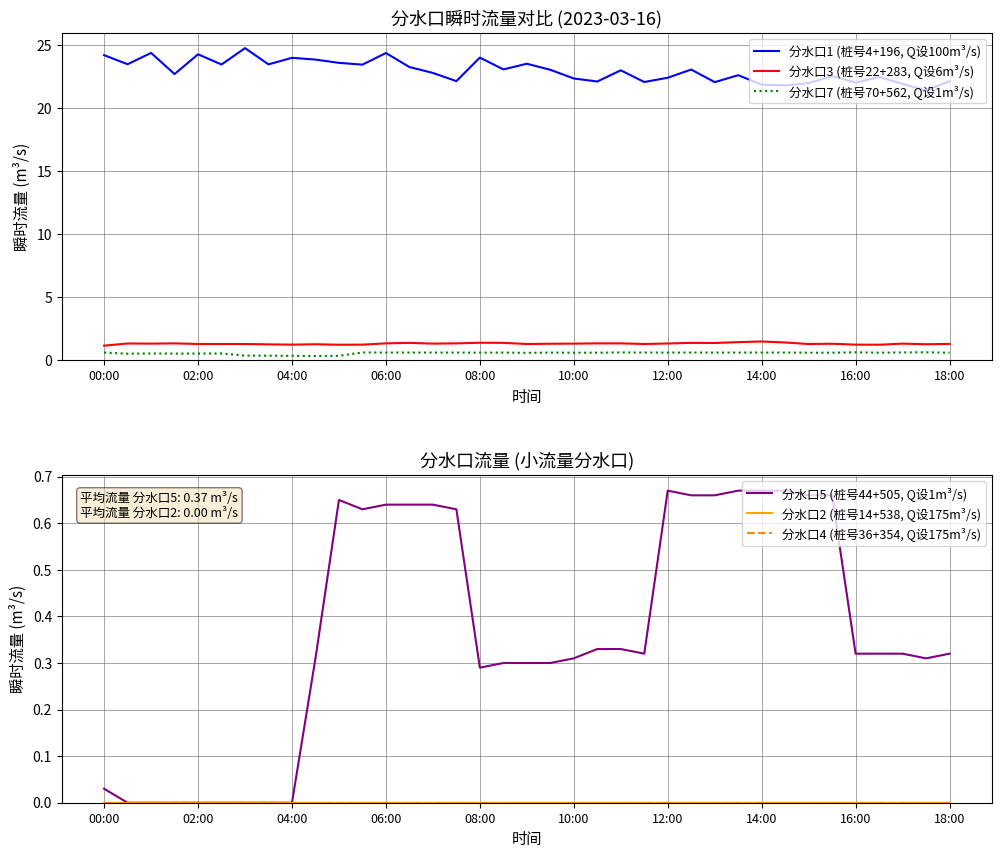

List the series in order of their peak value, lowest first.

分水口2 (桩号14+538, Q设175m³/s), 分水口4 (桩号36+354, Q设175m³/s), 分水口7 (桩号70+562, Q设1m³/s), 分水口5 (桩号44+505, Q设1m³/s), 分水口3 (桩号22+283, Q设6m³/s), 分水口1 (桩号4+196, Q设100m³/s)